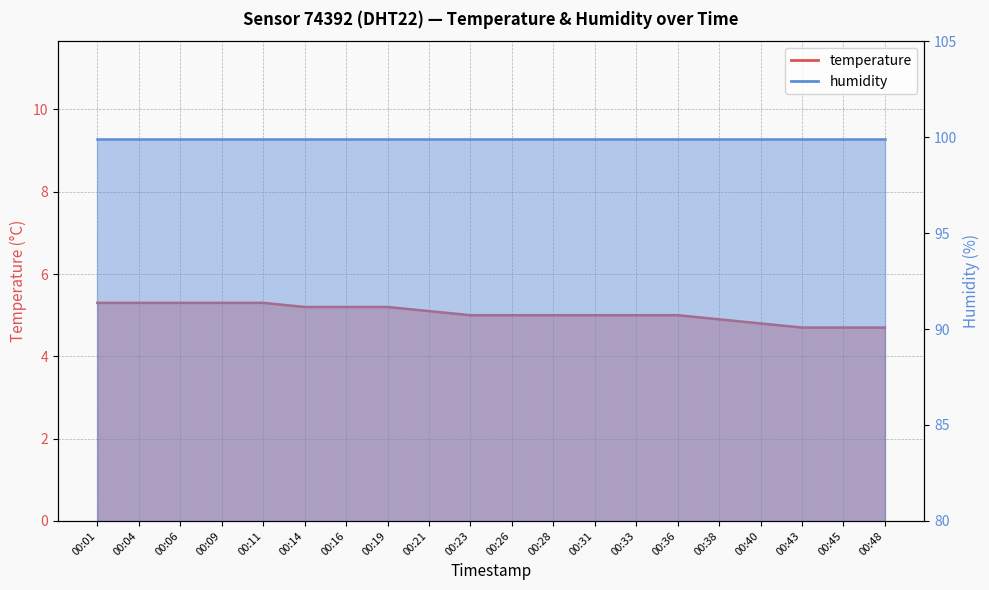

Count the number of values greater than 5.

9